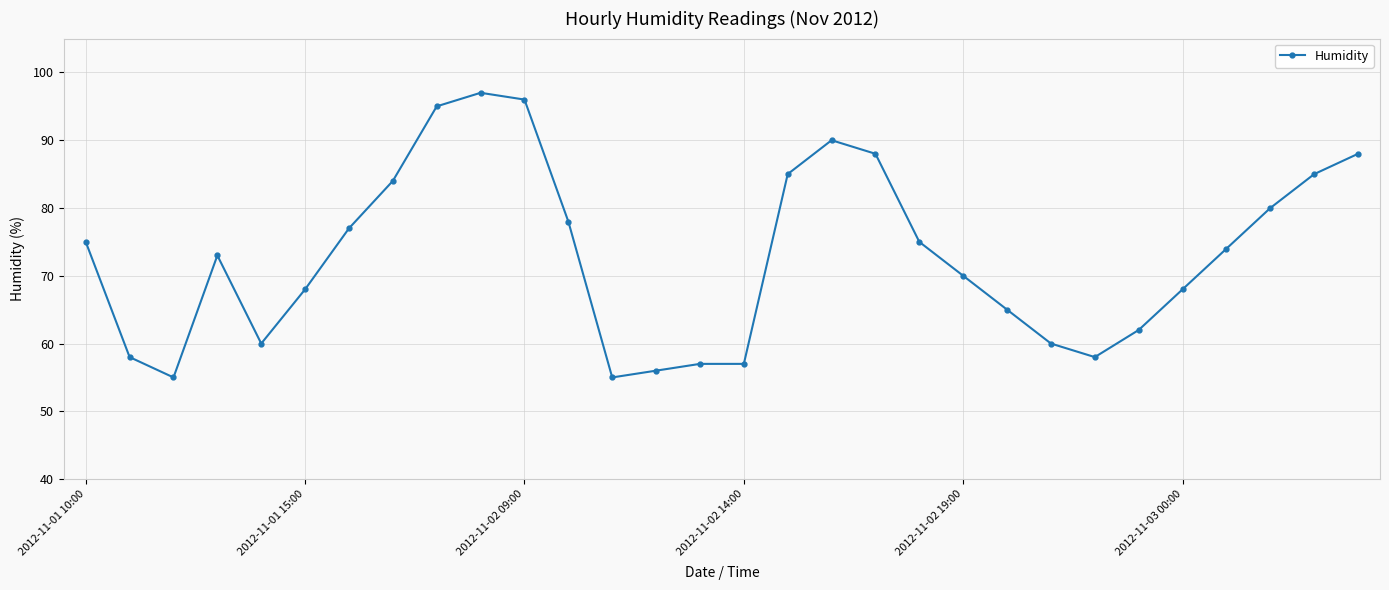

Reading left to right, transcribe all the data shown in this chart.

75	58	55	73	60	68	77	84	95	97	96	78	55	56	57	57	85	90	88	75	70	65	60	58	62	68	74	80	85	88